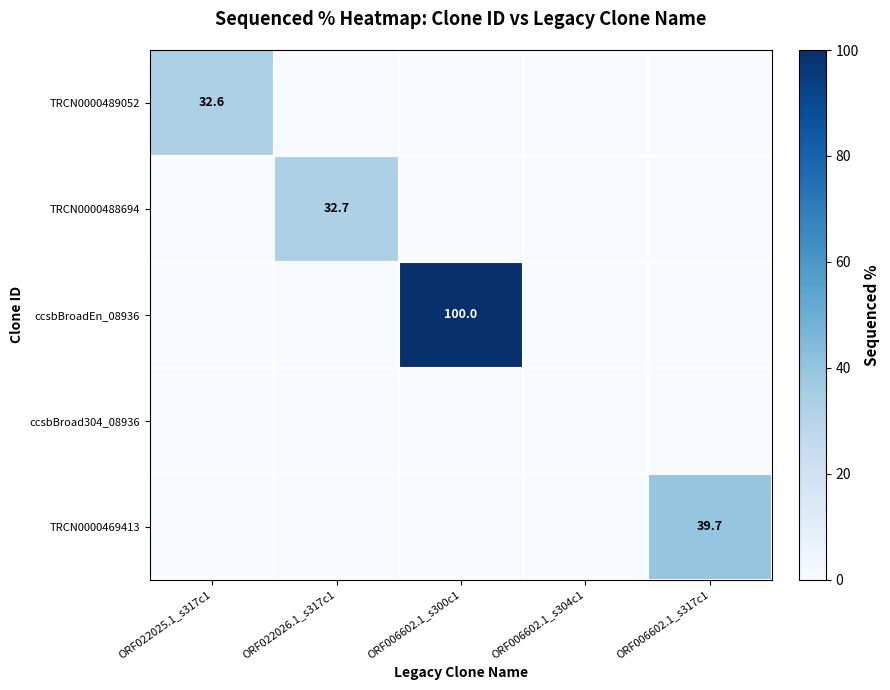

True or false: TRCN0000489052 has a value of 22.6 at ORF022025.1_s317c1.

False